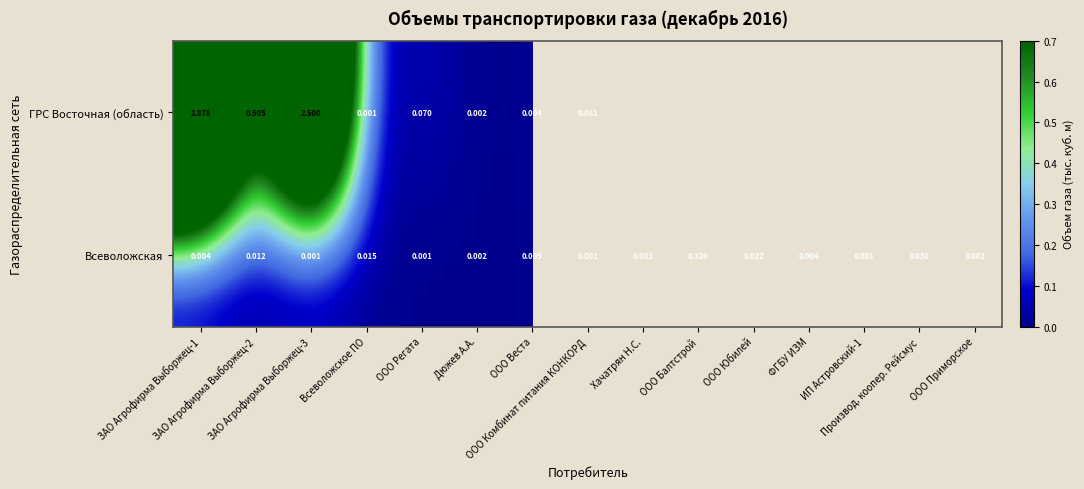

Is the value of Всеволожская at Производ. коопер. Рейсмус greater than the value of ГРС Восточная (область) at ФГБУ ИЗМ?

No